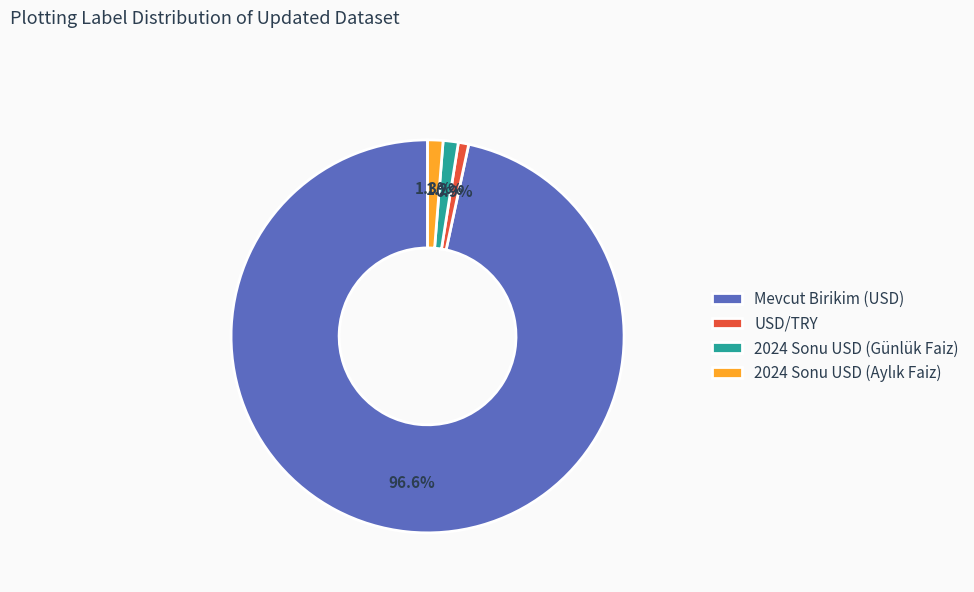

Is Mevcut Birikim (USD) the majority of the pie?

Yes